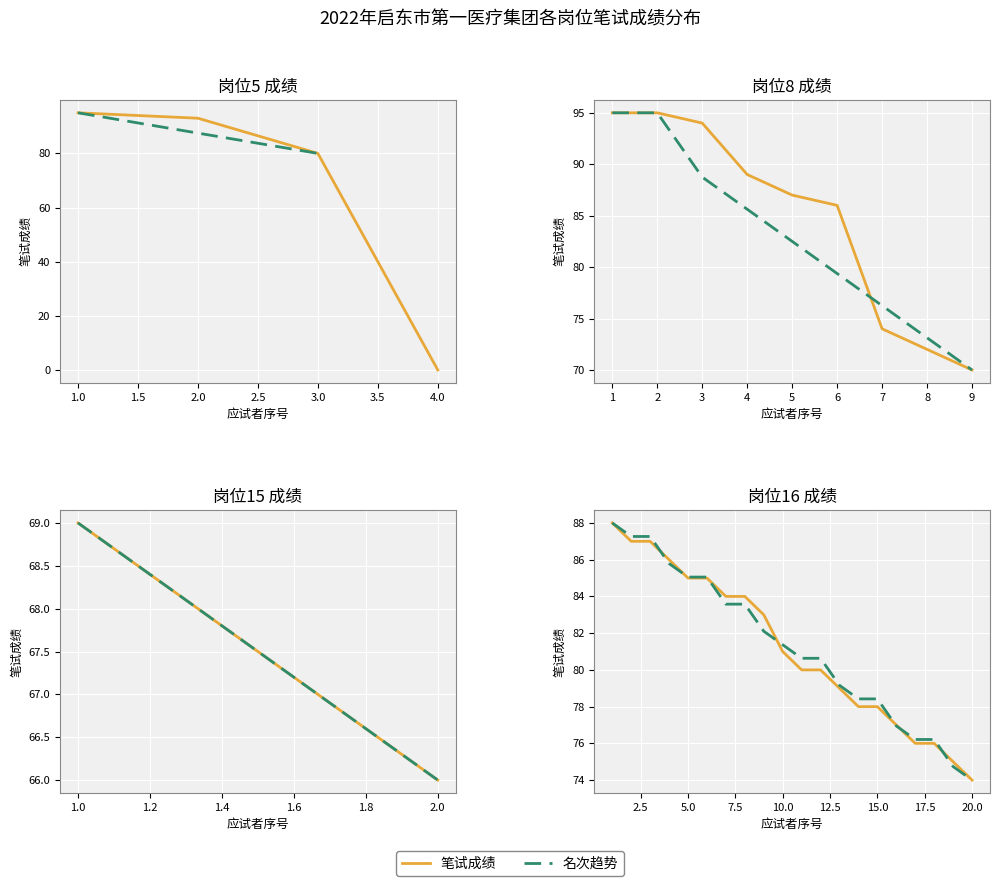

Rank the series by their average value, from lowest to highest.

笔试成绩, 名次趋势